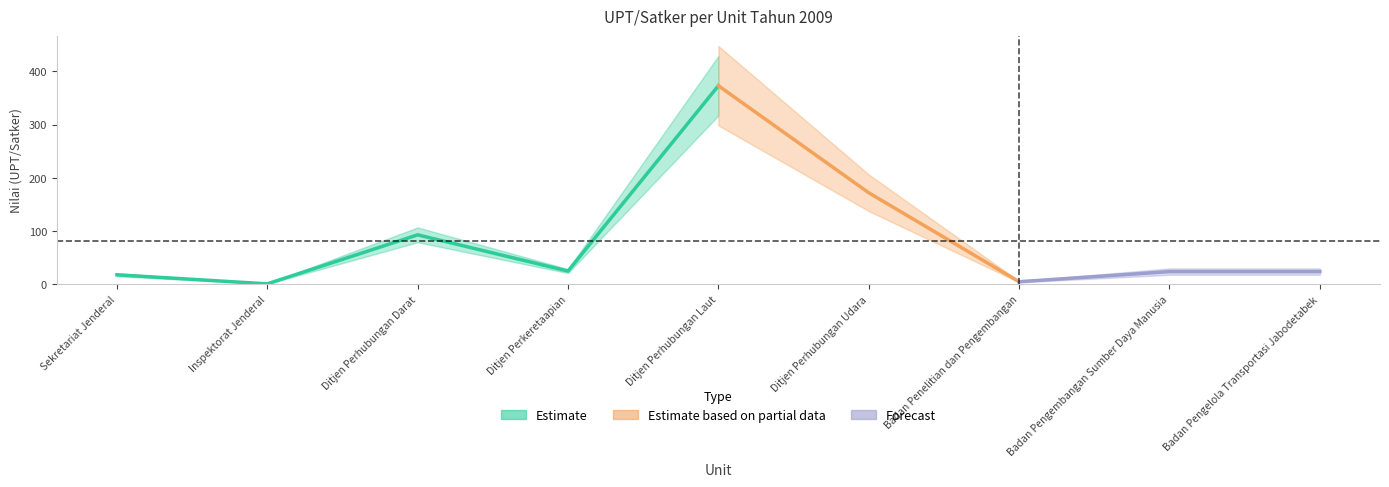

Reading left to right, list all the values displayed in this chart.

Sekretariat Jenderal=18	Inspektorat Jenderal=1	Ditjen Perhubungan Darat=93	Ditjen Perkeretaapian=25	Ditjen Perhubungan Laut=373	Ditjen Perhubungan Udara=172	Badan Penelitian dan Pengembangan=5	Badan Pengembangan Sumber Daya Manusia=24	Badan Pengelola Transportasi Jabodetabek=24